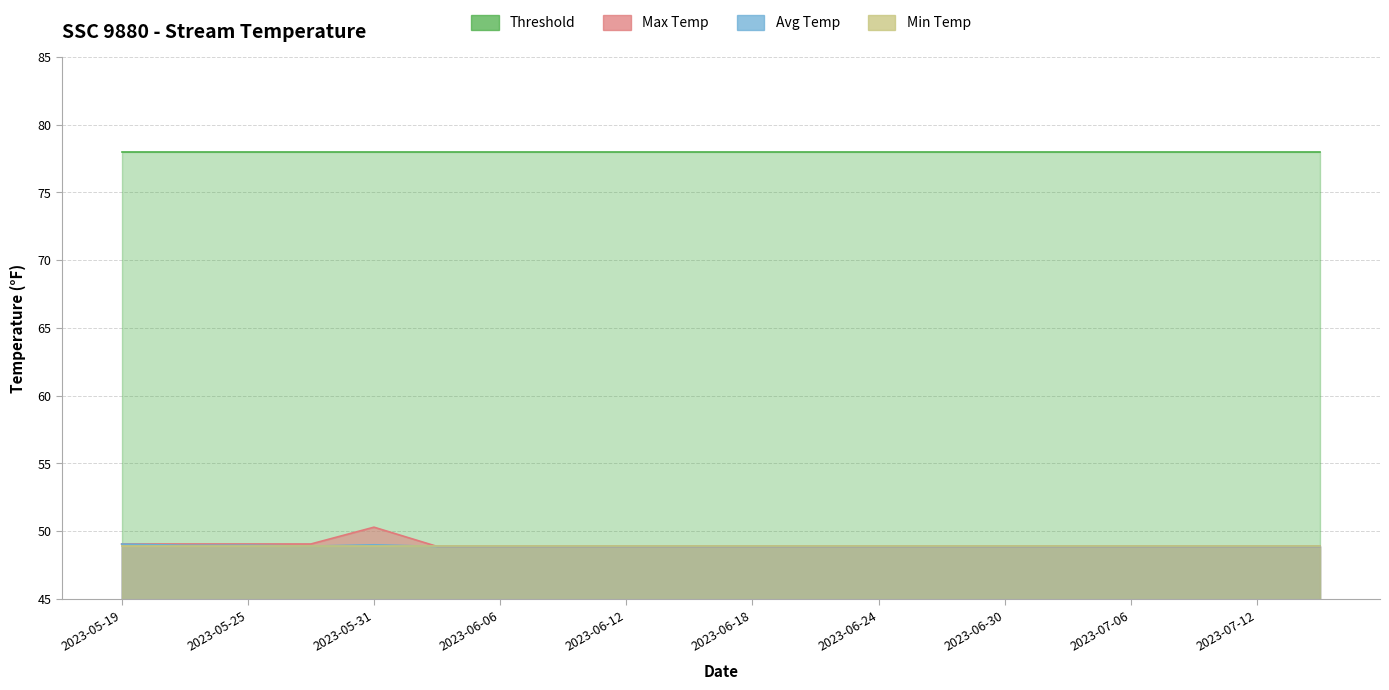

What is the lowest value of the Avg Temp series?

48.9